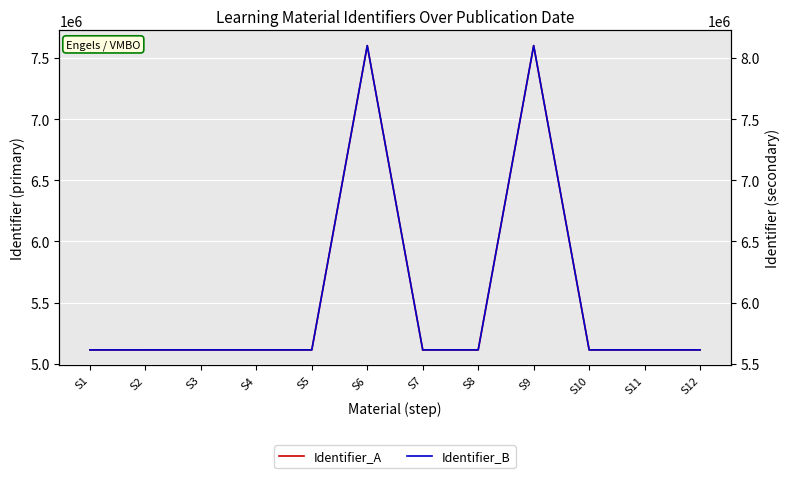

What is the minimum value shown in the chart?

5613394